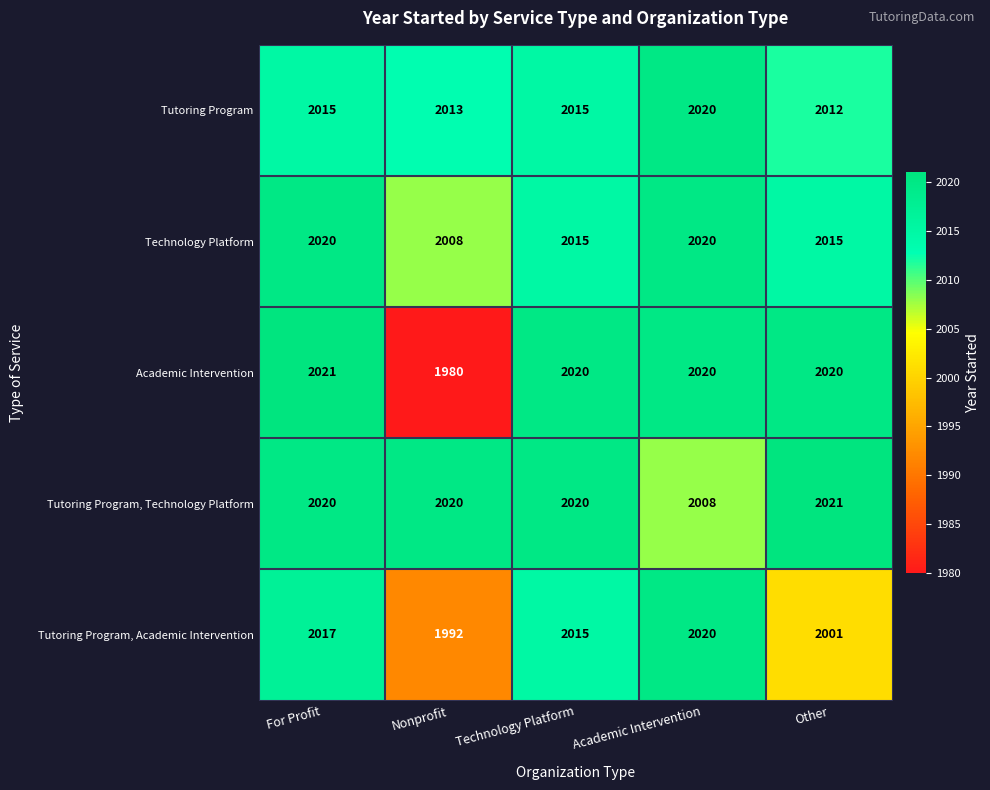

Which series has the widest spread of values?

Academic Intervention